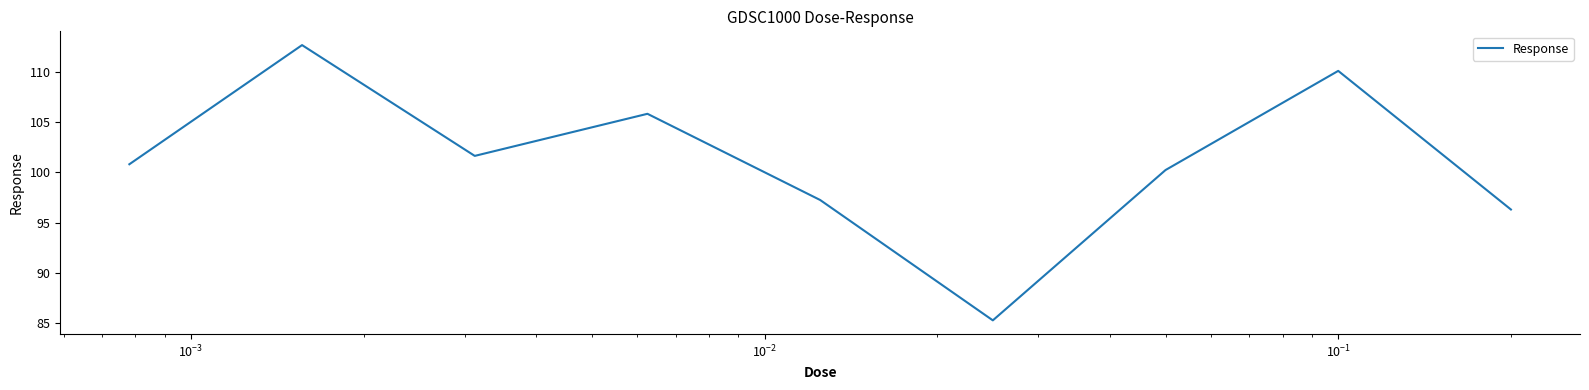

What is the maximum value shown in the chart?

112.7